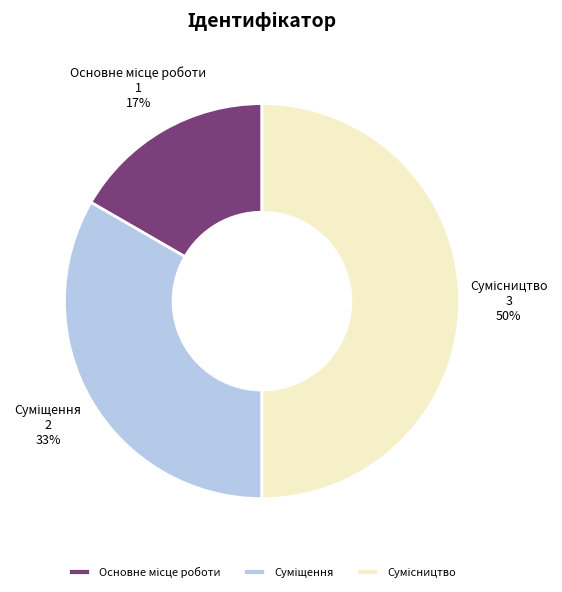

To the nearest percent, what is the difference between the largest and smallest slice percentages?

33%